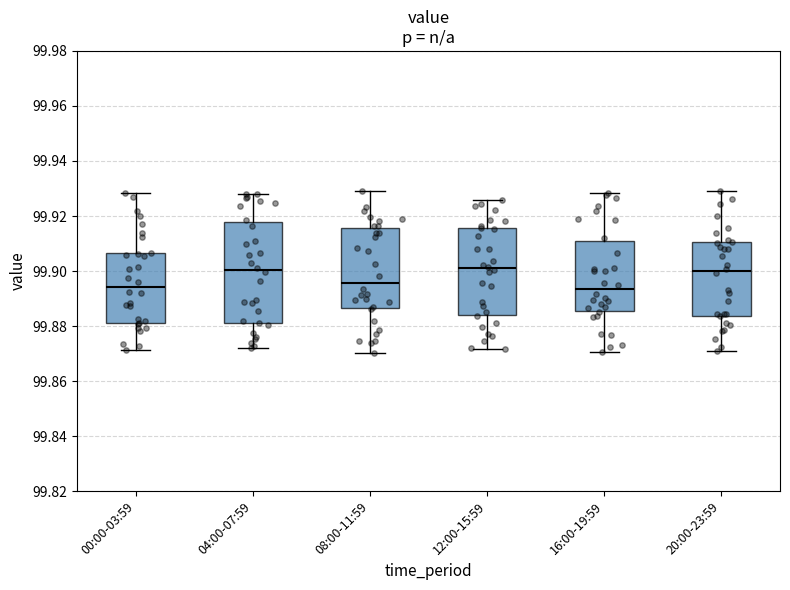

Where does the lower whisker of the box for 12:00-15:59 end on the y-axis? The values are not printed on the chart, so give them approximately, as read against the axis.

99.872